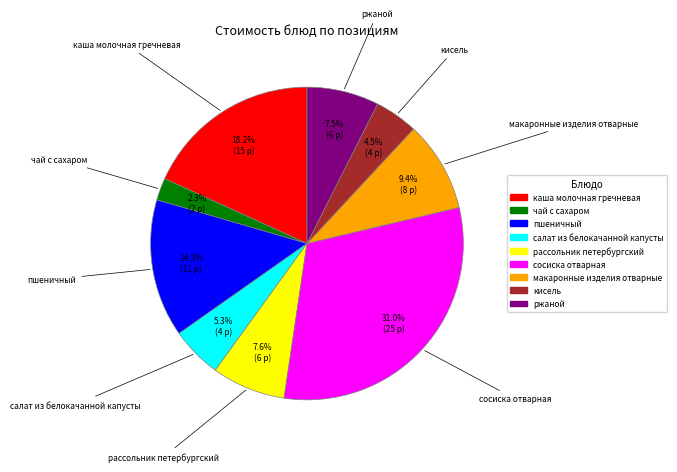

Combined, do салат из белокачанной капусты and каша молочная гречневая account for over 50%?

No